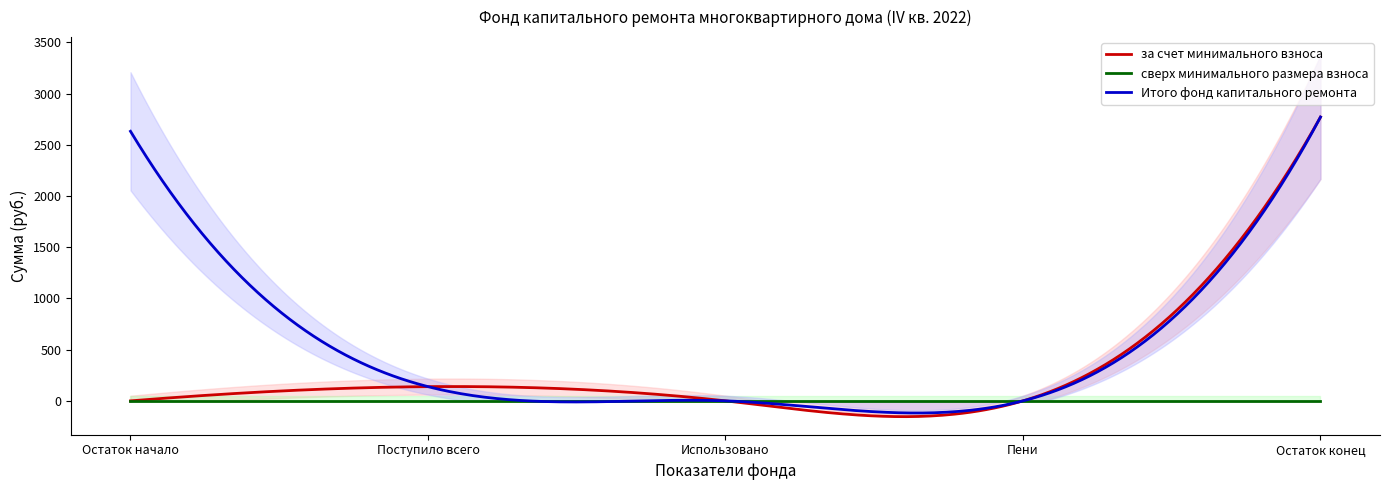

True or false: сверх минимального размера взноса and за счет минимального взноса cross at least once.

True